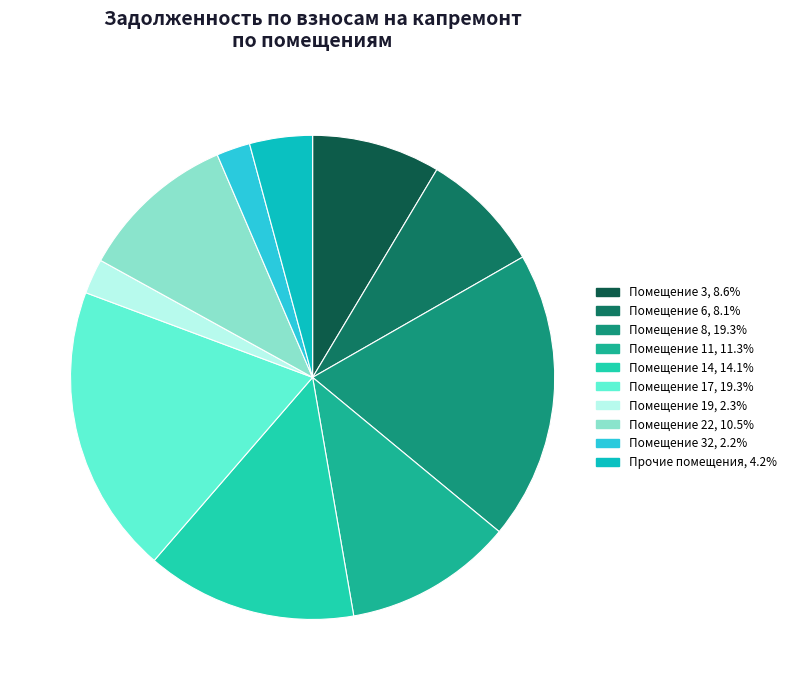

How many slices are in this pie chart?

10